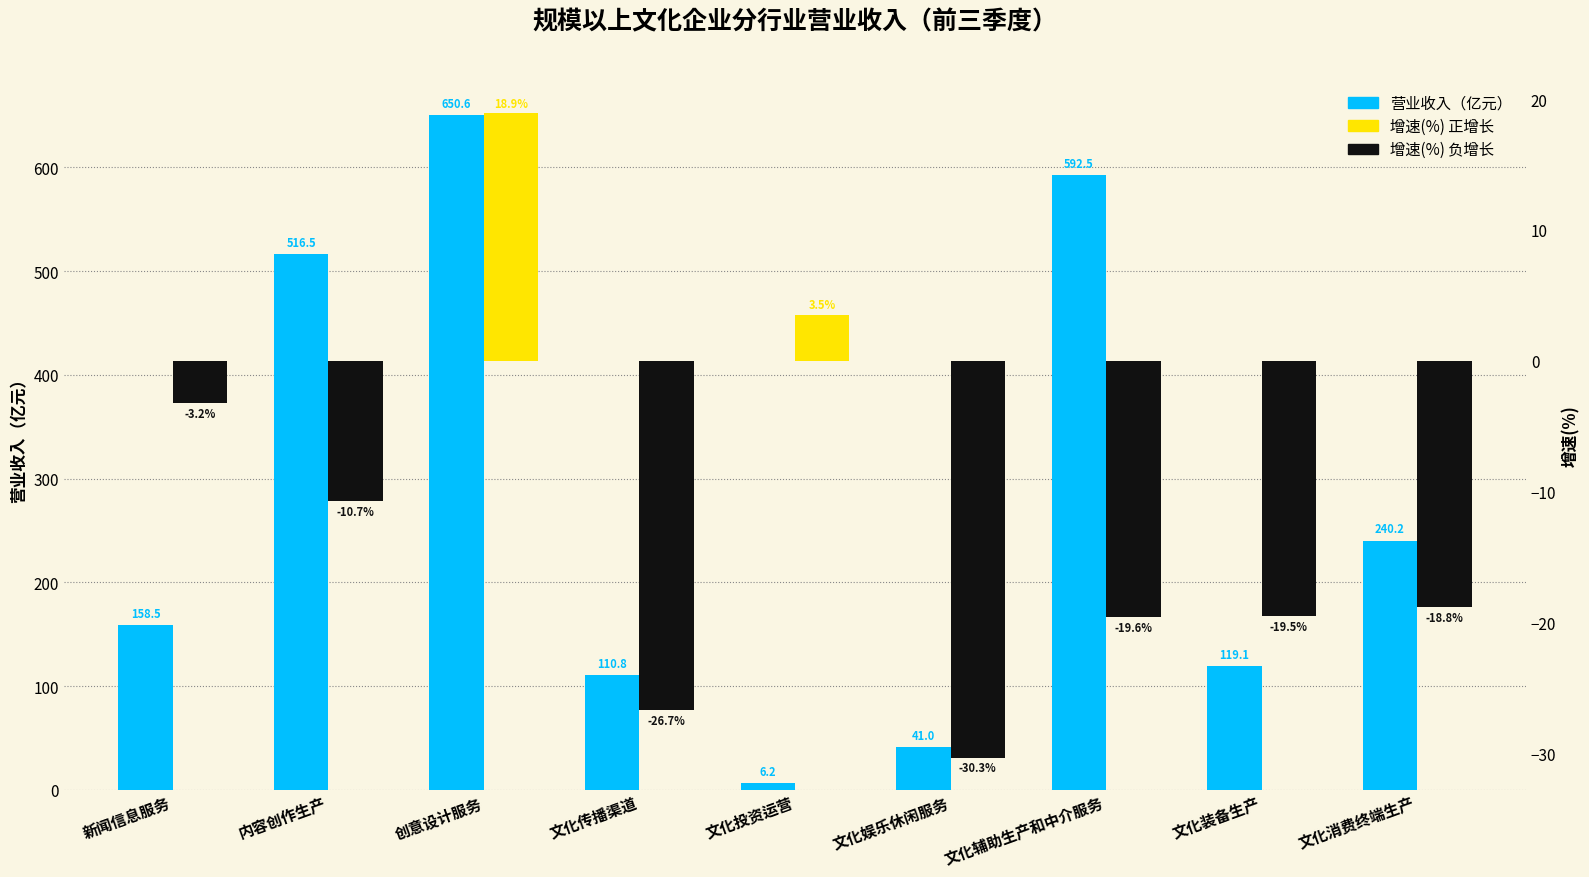

What is the maximum value for 增速(%)?

18.9